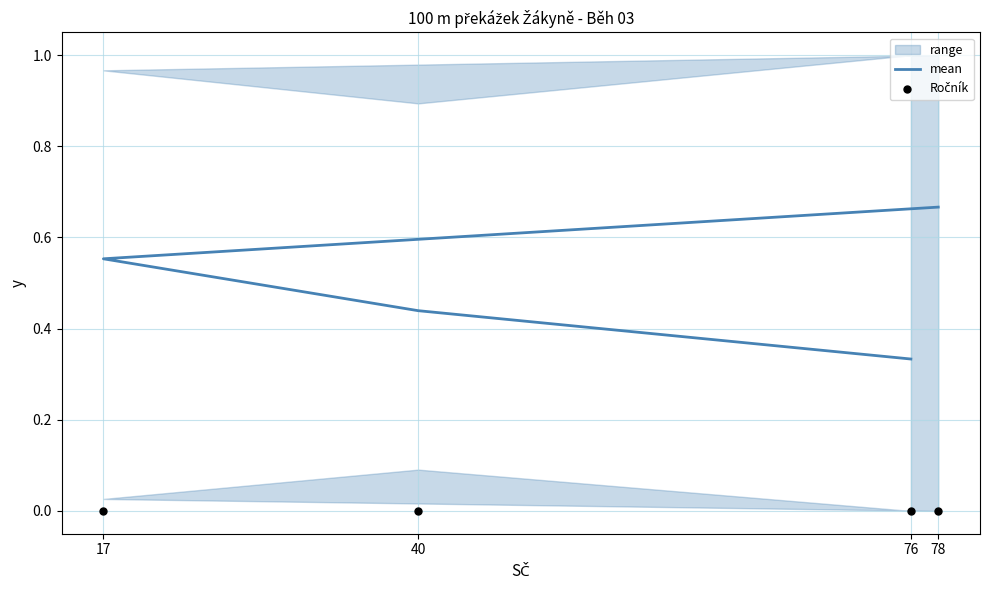

At which category is the sum across all series the highest?

78